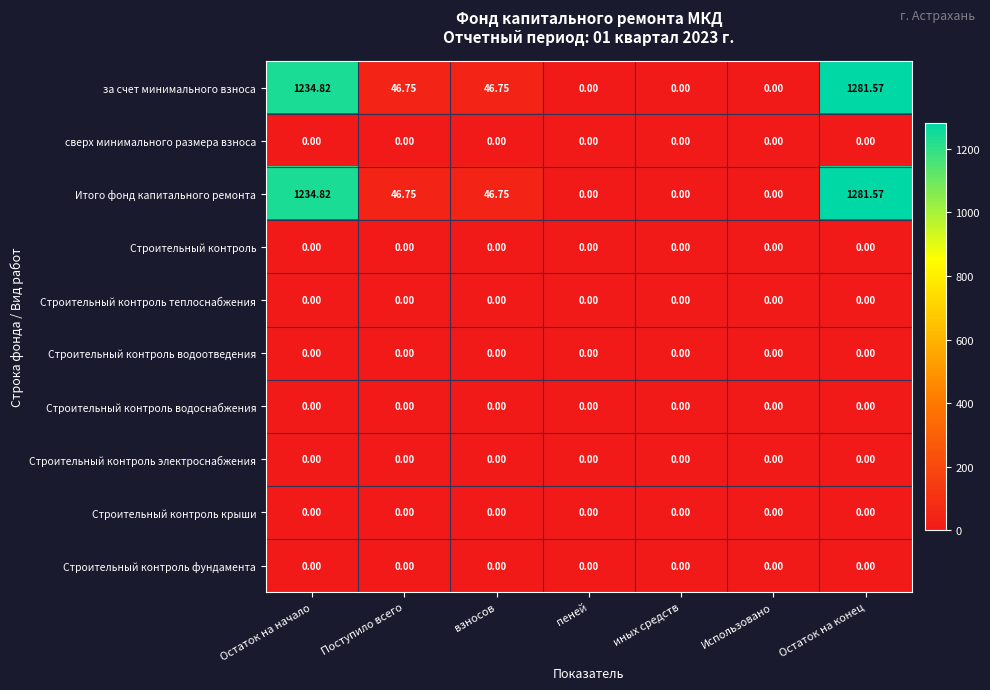

At which label does Итого фонд капитального ремонта first exceed 46?

Остаток на начало